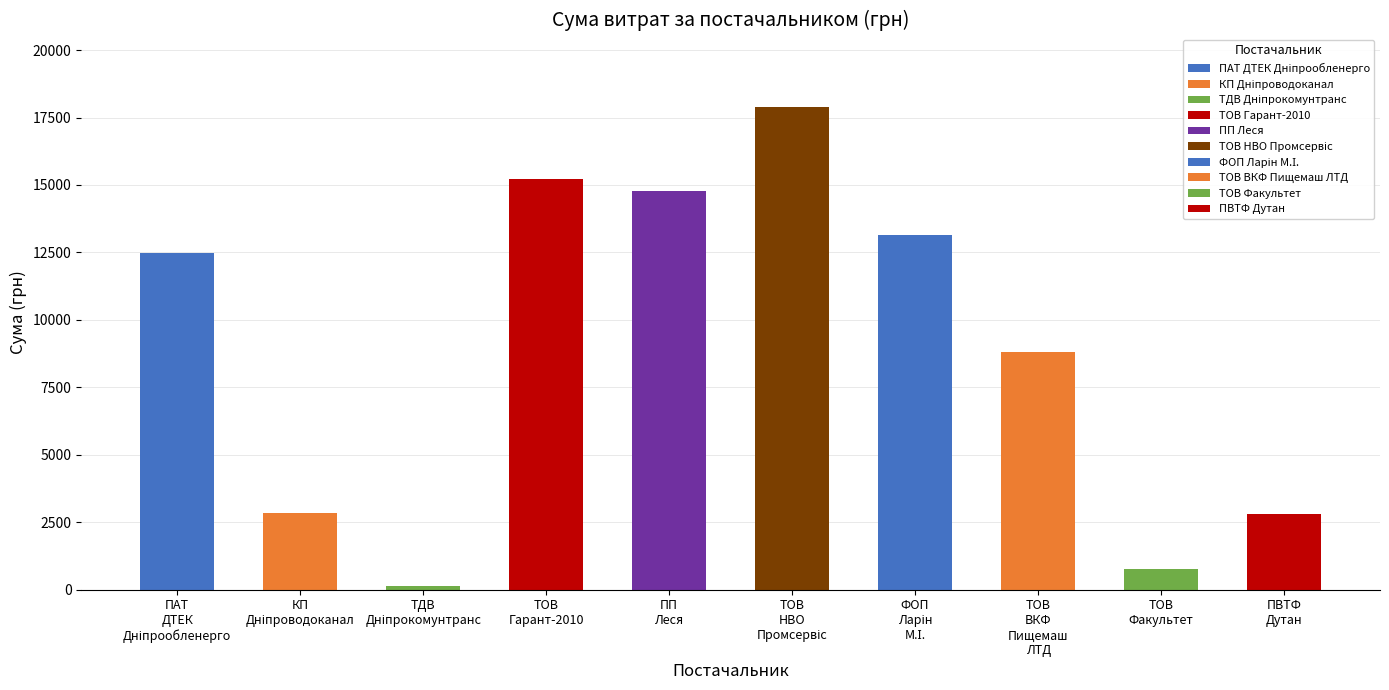

What is the greatest value displayed?

17893.9